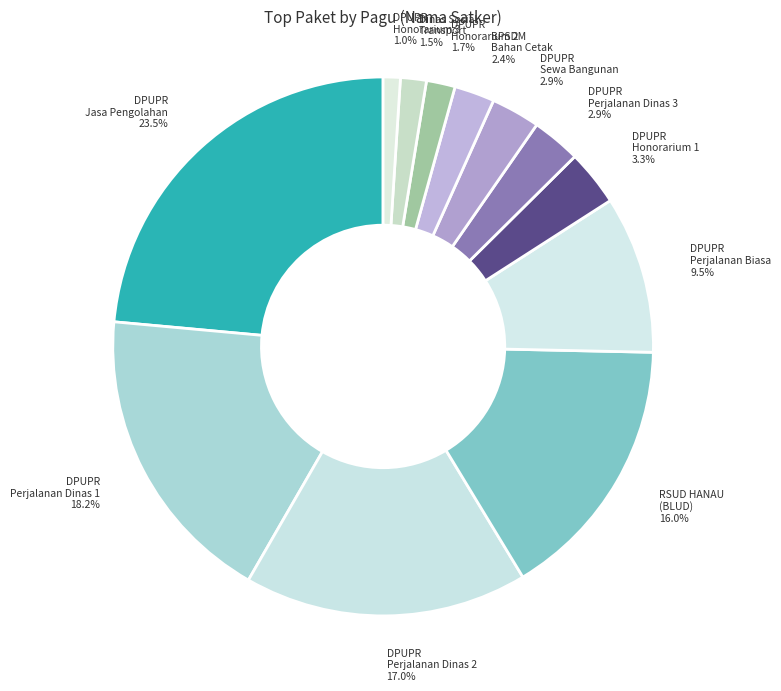

Approximately how many times larger is the value at Dinas Sosial Transport 1.5% compared to DPUPR Honorarium 2 1.7%?

0.9